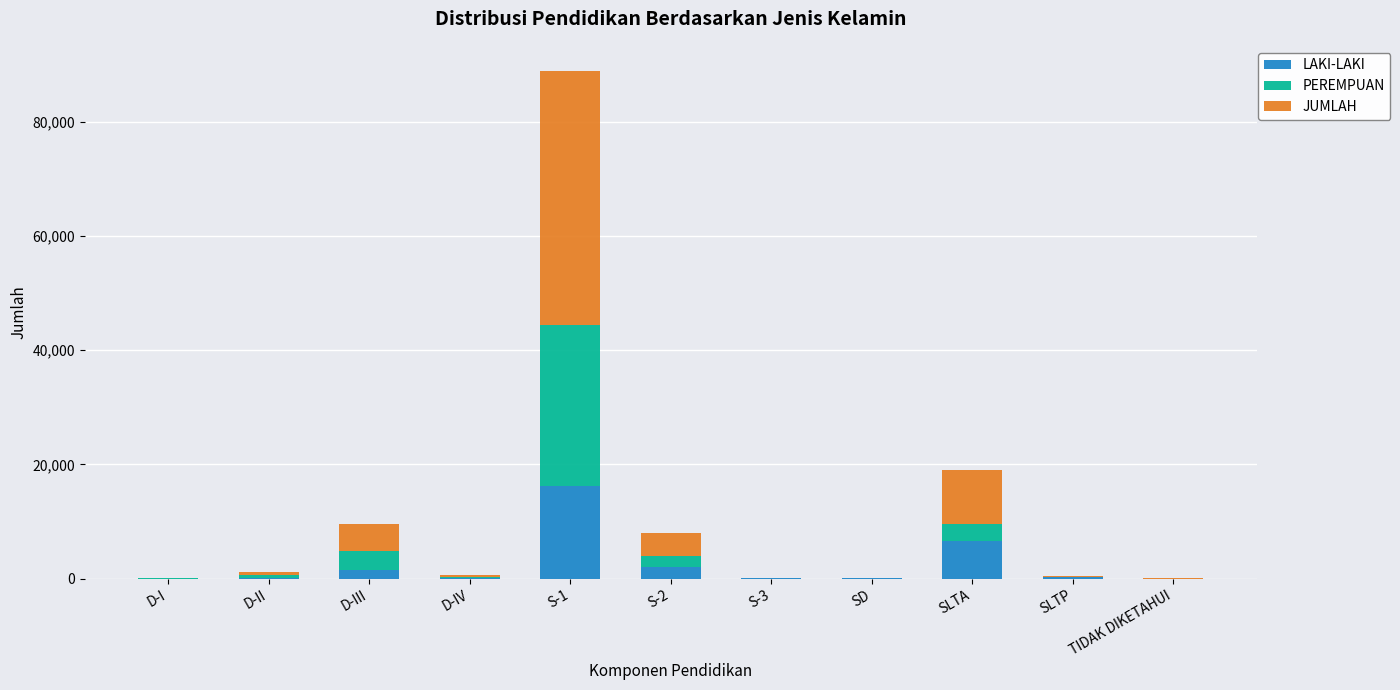

What are all the series names shown in the legend?

LAKI-LAKI, PEREMPUAN, JUMLAH